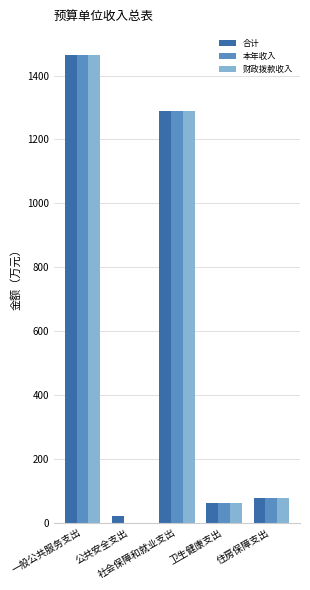

What is the maximum value shown in the chart?

1466.0